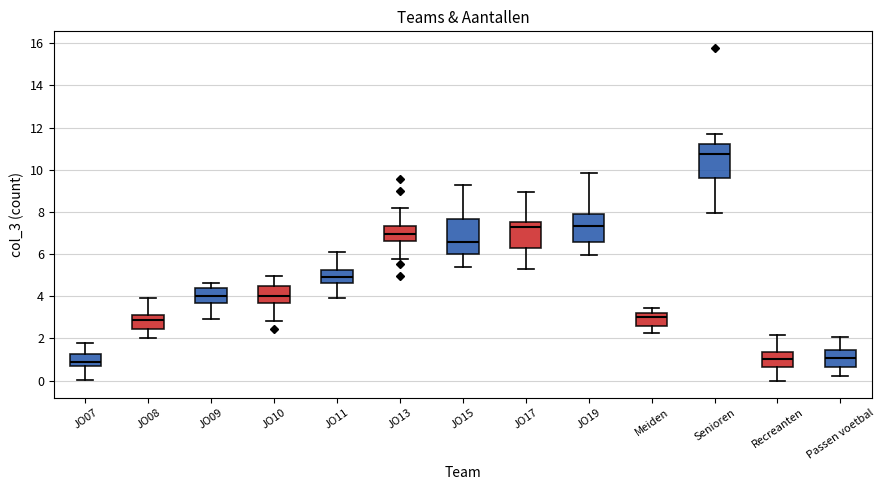

Where does the upper whisker of the box for JO19 end on the y-axis? The values are not printed on the chart, so give them approximately, as read against the axis.

9.8